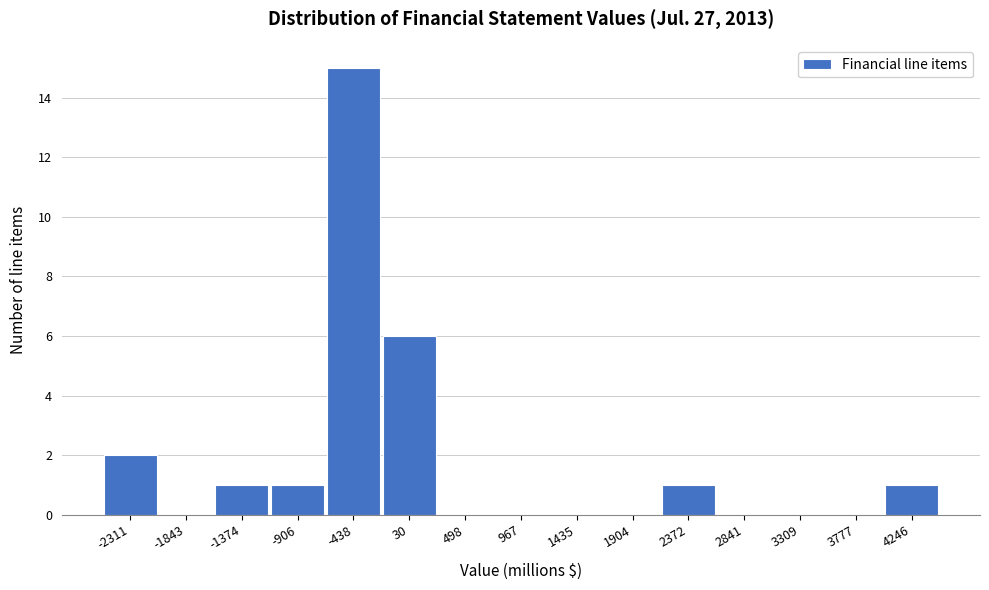

Reading left to right, transcribe all the data shown in this chart.

-2311=2	-1843=0	-1374=1	-906=1	-438=15	30=6	498=0	967=0	1435=0	1904=0	2372=1	2841=0	3309=0	3777=0	4246=1